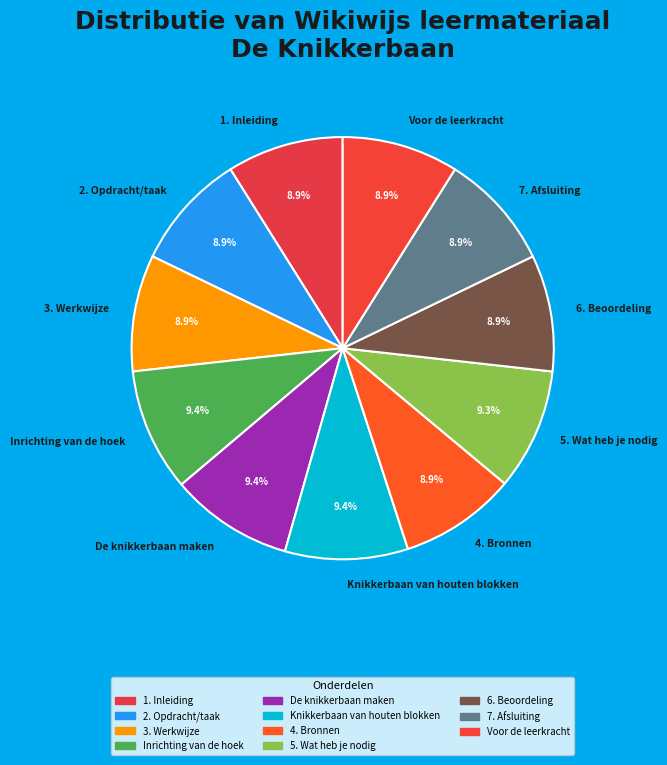

Is there a majority slice in this chart?

No